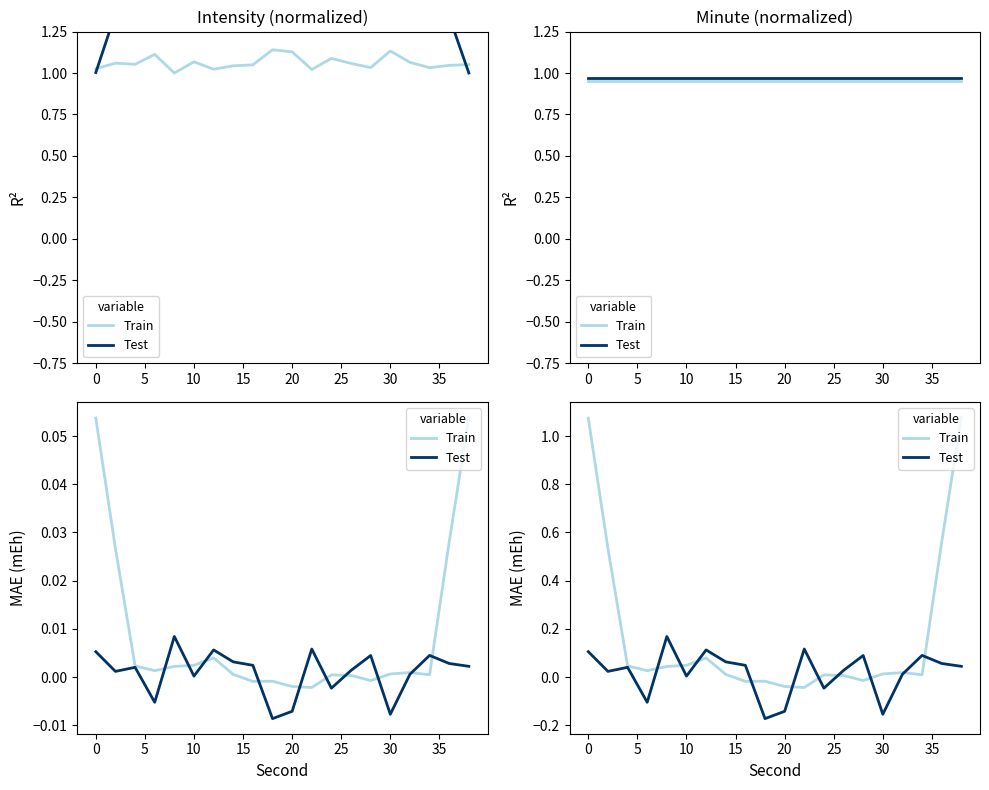

What are all the series names shown in the legend?

Train, Test